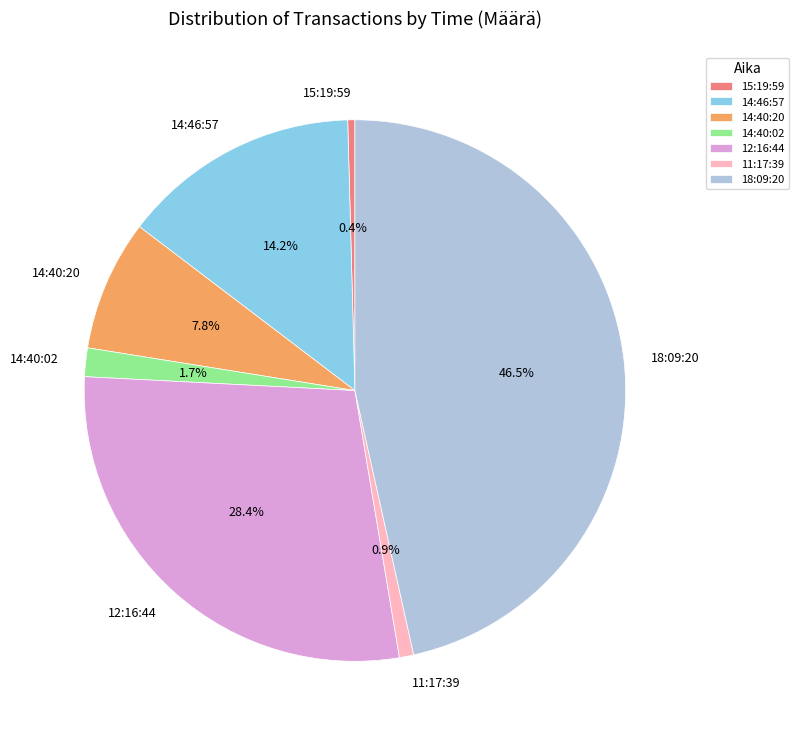

To the nearest percent, what is the difference between the largest and smallest slice percentages?

46%